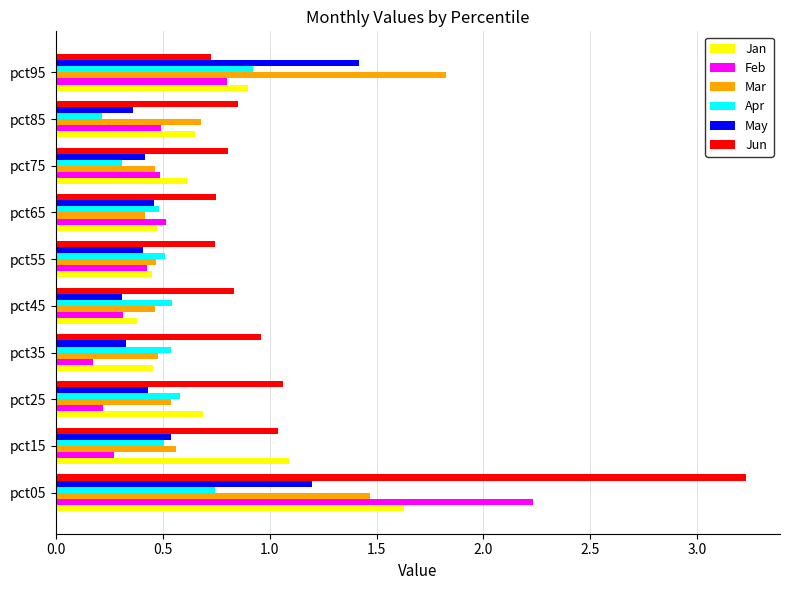

Which series changed the most between pct25 and pct95?

Mar